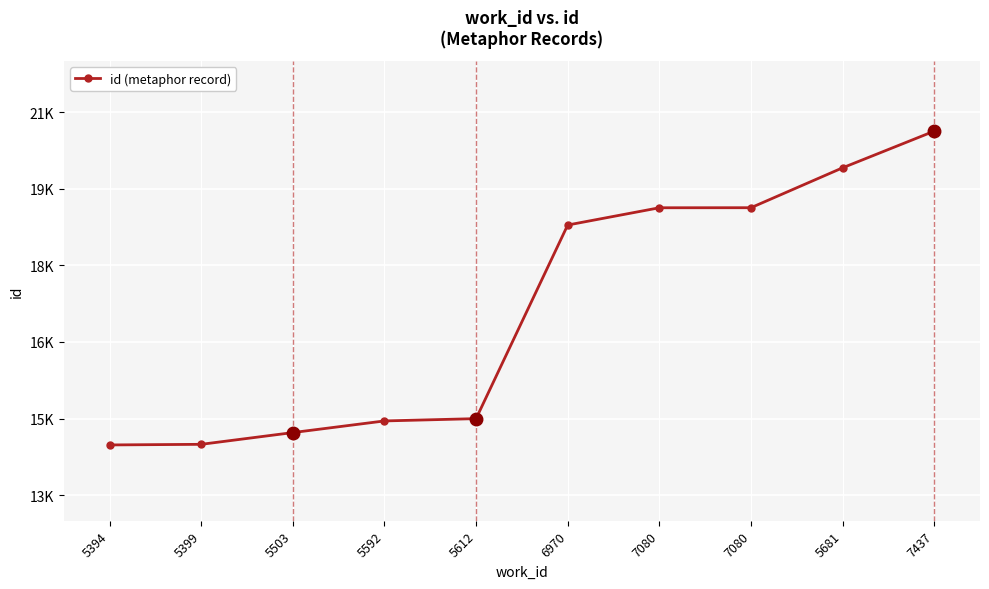

Does the chart have visible grid lines?

Yes